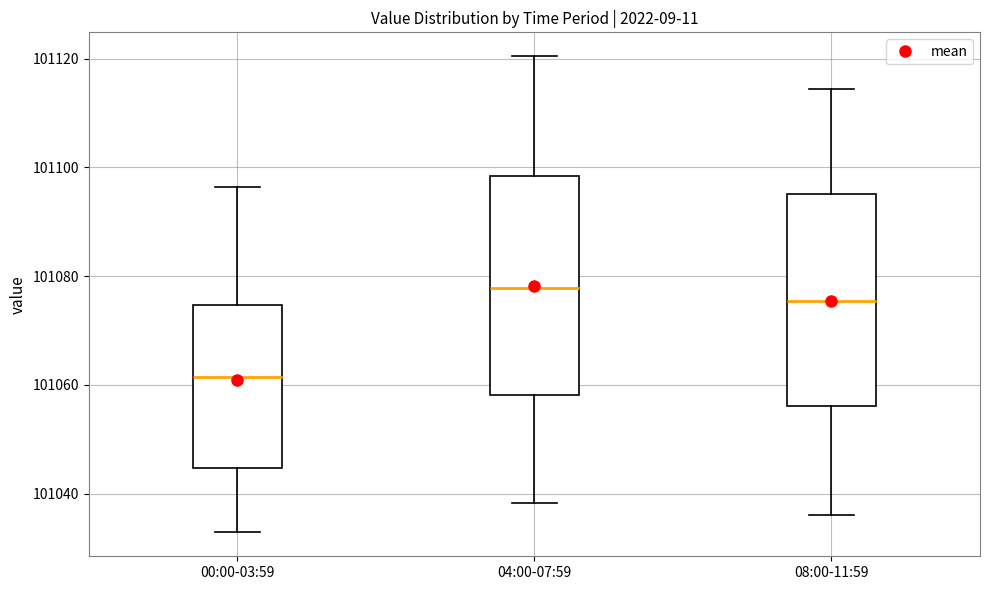

Reading left to right, read every box against the y-axis: the position of its median line, the range the box covers, and the ends of its whiskers. The values are not printed on the chart, so give them approximately, as read against the axis.

00:00-03:59: median 101062, box 101044 to 101074, whiskers 101032 to 101096
04:00-07:59: median 101078, box 101058 to 101098, whiskers 101038 to 101120
08:00-11:59: median 101076, box 101056 to 101096, whiskers 101036 to 101114